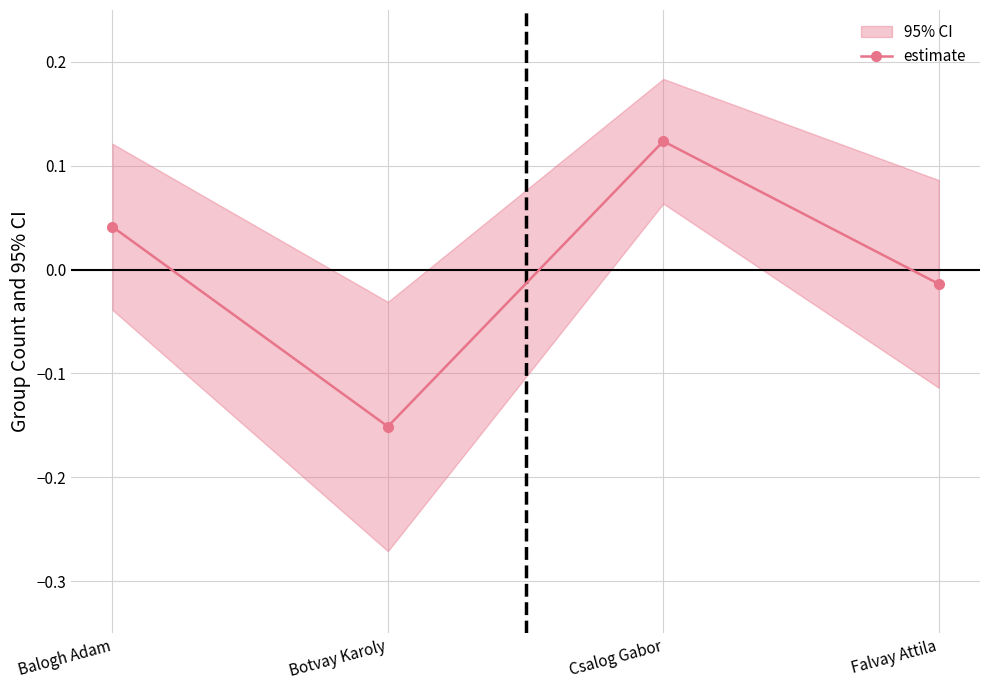

At which category does the data reach its first local peak?

Csalog Gabor